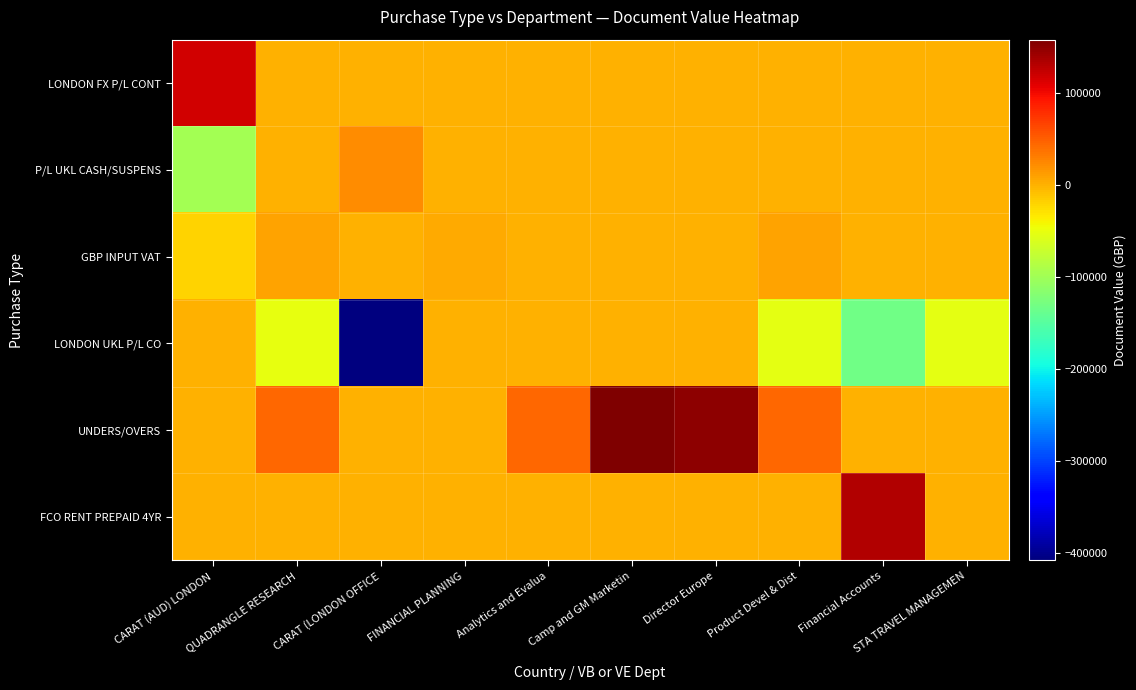

At Director Europe, list the series in order from largest to smallest.

UNDERS/OVERS, LONDON FX P/L CONT, P/L UKL CASH/SUSPENS, GBP INPUT VAT, LONDON UKL P/L CO, FCO RENT PREPAID 4YR